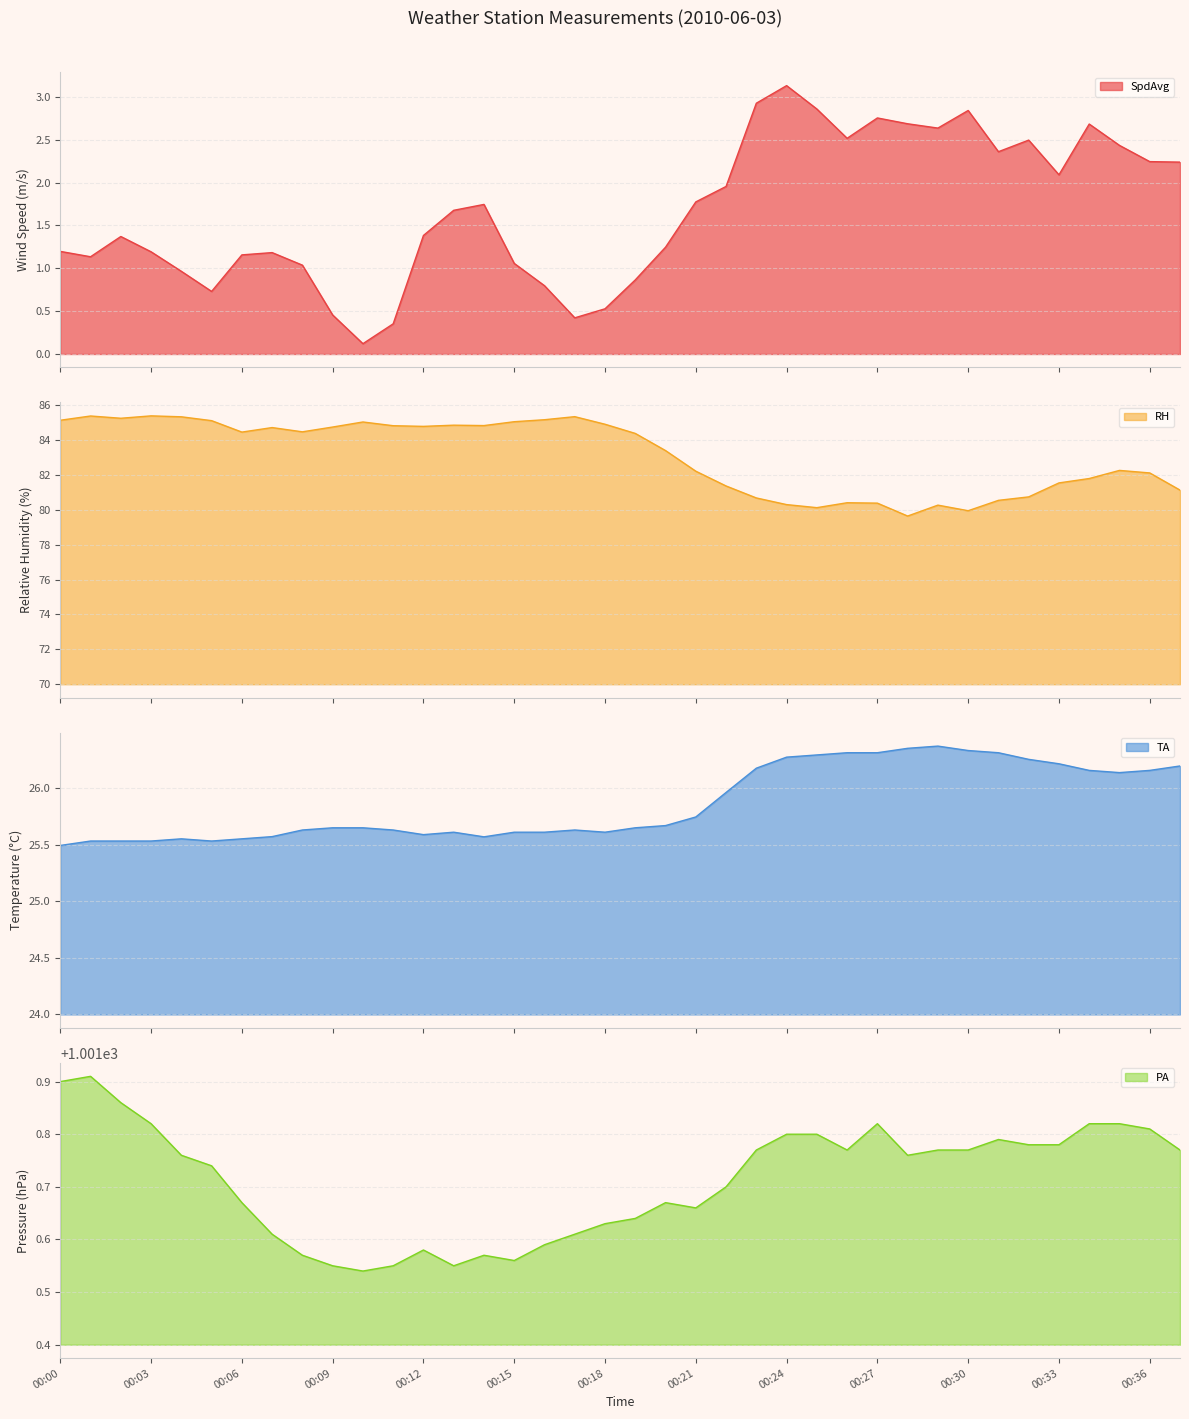

What is the lowest value of the RH series?

79.6